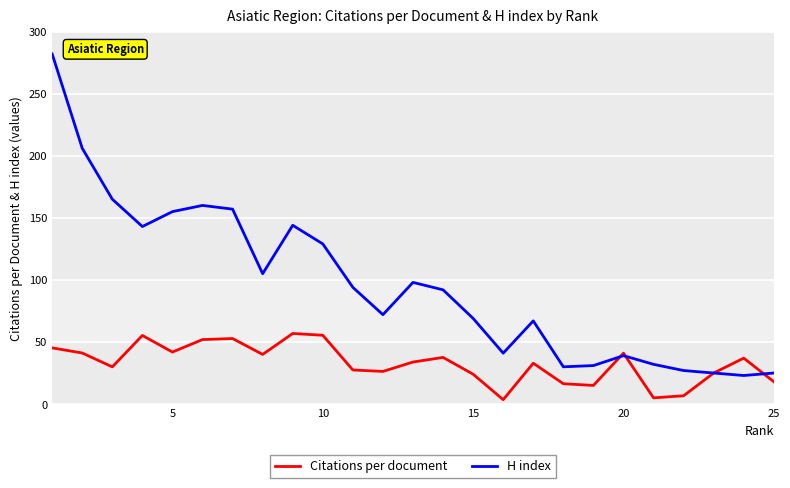

List the series in order of their peak value, lowest first.

Citations per document, H index